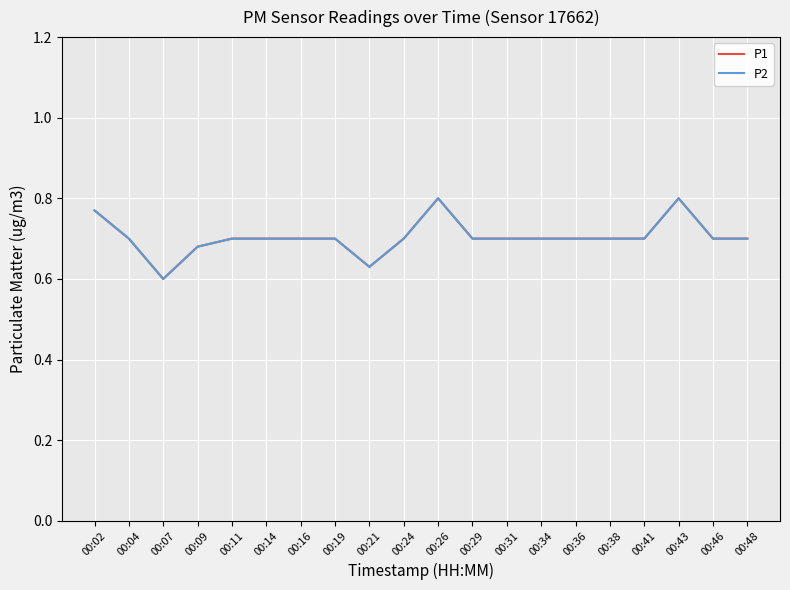

Rank the categories by P2 value from lowest to highest.

00:07, 00:21, 00:09, 00:04, 00:11, 00:14, 00:16, 00:19, 00:24, 00:29, 00:31, 00:34, 00:36, 00:38, 00:41, 00:46, 00:48, 00:02, 00:26, 00:43